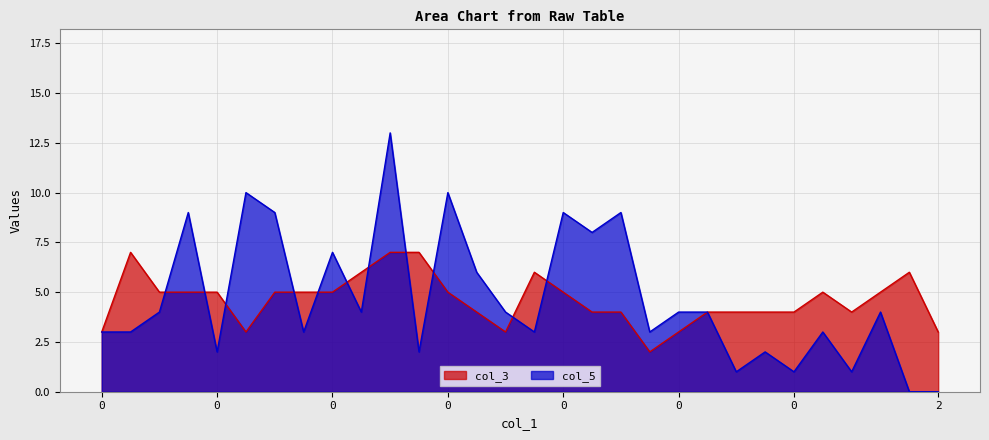

What is the approximate value of col_5 at 0, to the nearest 5?

5